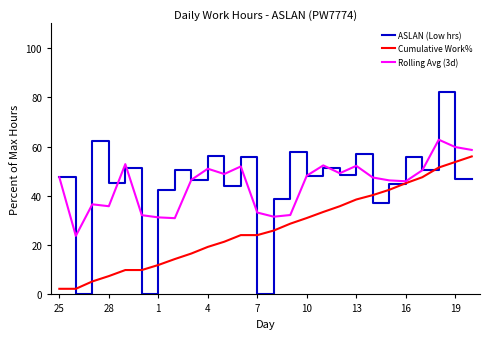

Rank the series by their maximum value, from lowest to highest.

Cumulative Work%, Rolling Avg (3d), ASLAN (Low hrs)